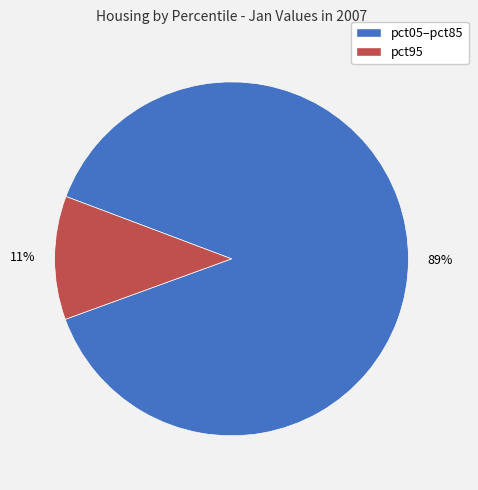

To the nearest percent, what is the average slice percentage?

50%